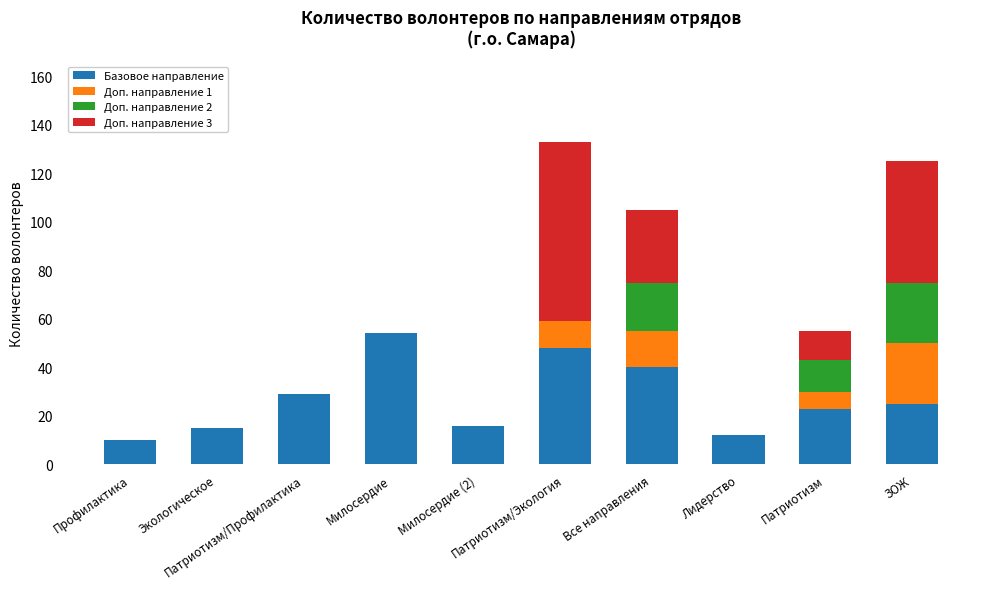

What is the sum of all Базовое направление values?

272